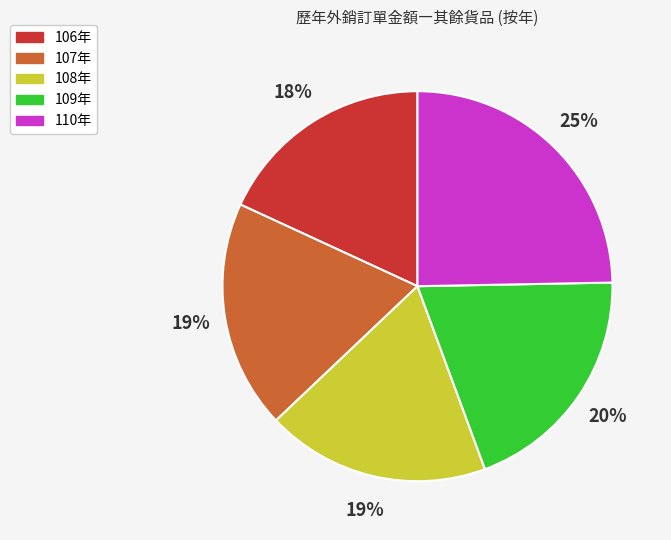

To the nearest percent, what is the difference between the largest and smallest slice percentages?

7%